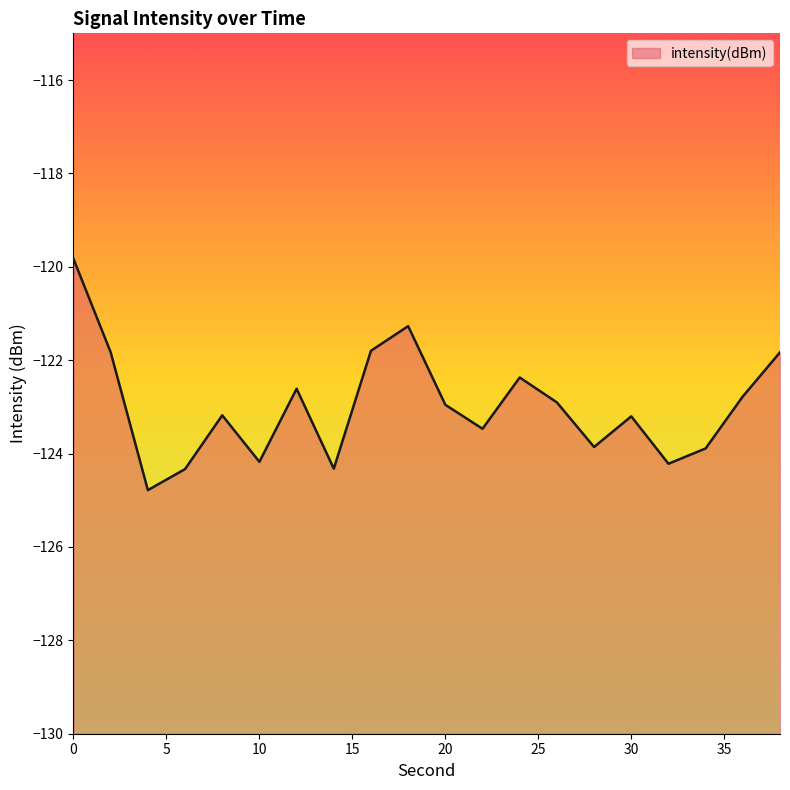

What is the minimum value shown in the chart?

-124.8